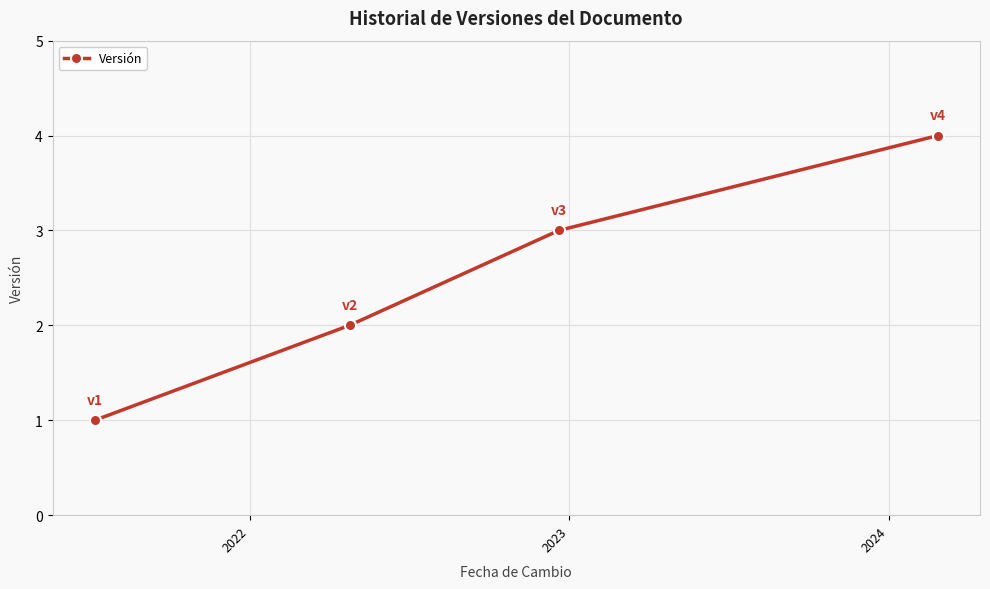

True or false: the data has more than 1 interior local peaks.

False